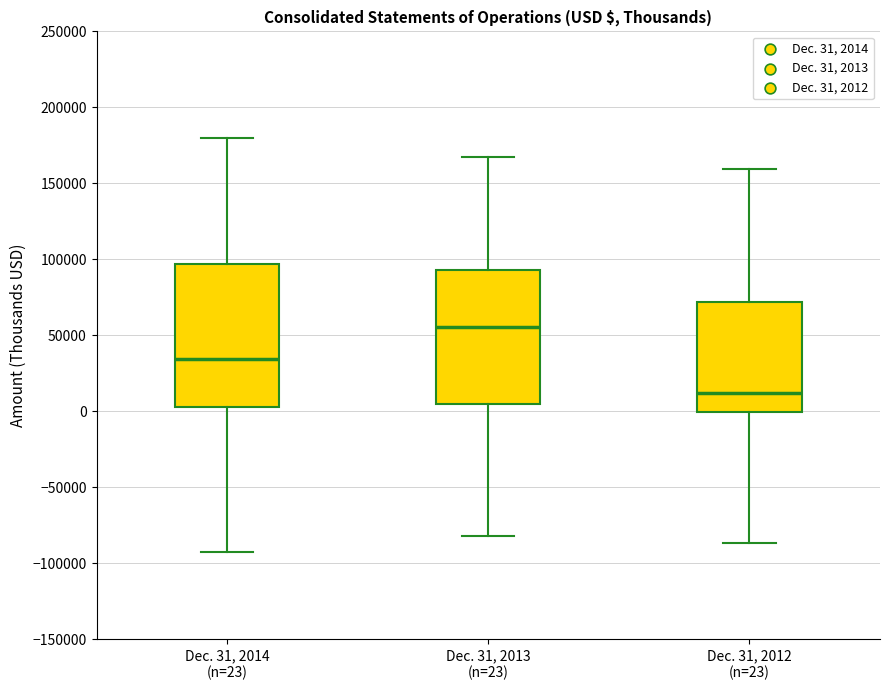

Reading left to right, read every box against the y-axis: the position of its median line, the range the box covers, and the ends of its whiskers. The values are not printed on the chart, so give them approximately, as read against the axis.

Dec. 31, 2014 (n=23): median 35000, box 5000 to 95000, whiskers -90000 to 180000
Dec. 31, 2013 (n=23): median 55000, box 5000 to 95000, whiskers -80000 to 165000
Dec. 31, 2012 (n=23): median 10000, box 0 to 70000, whiskers -85000 to 160000